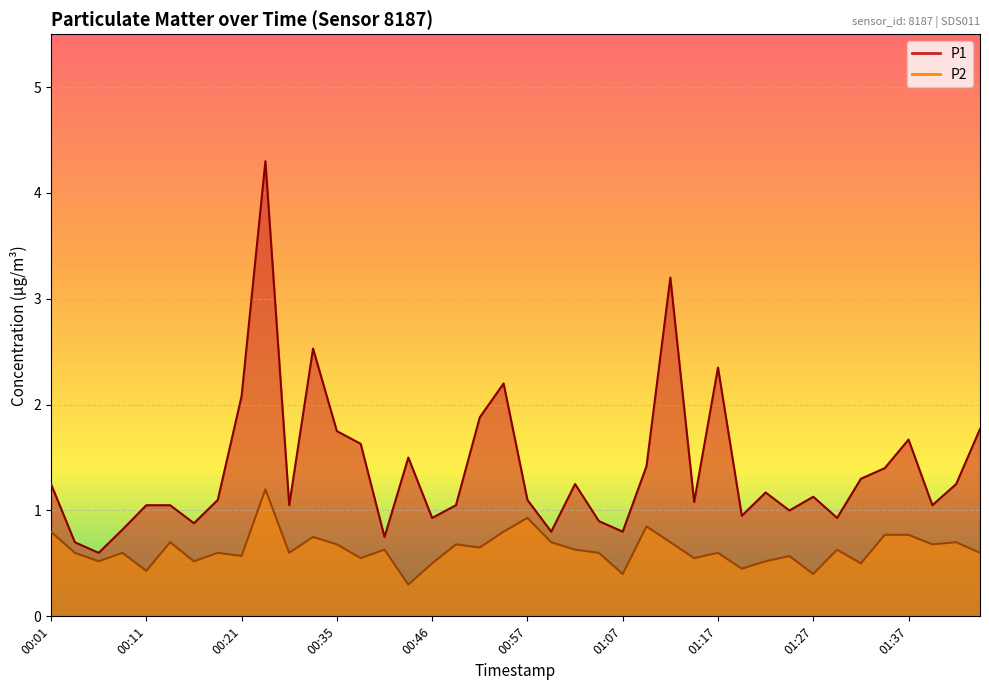

What is the sum of the P1 values at 00:35 and 00:03?

2.5